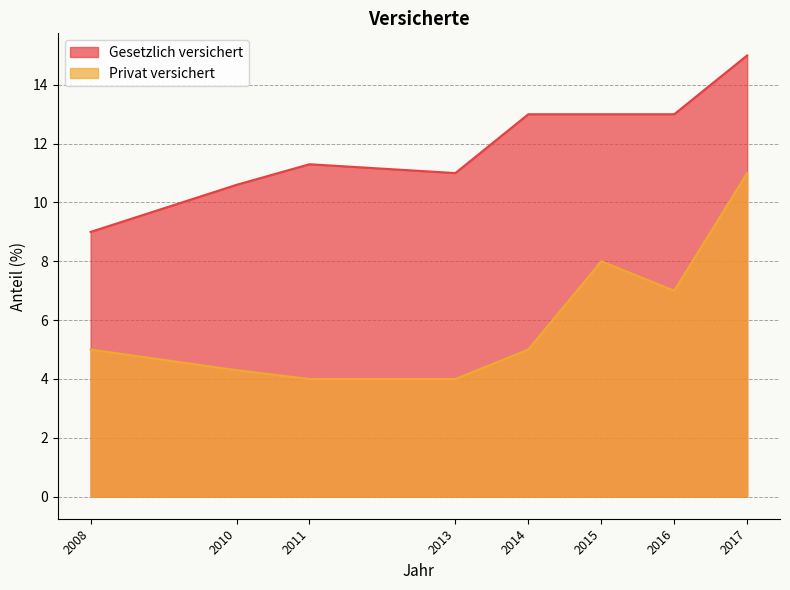

How many values in the Privat versichert series are below 5?

3